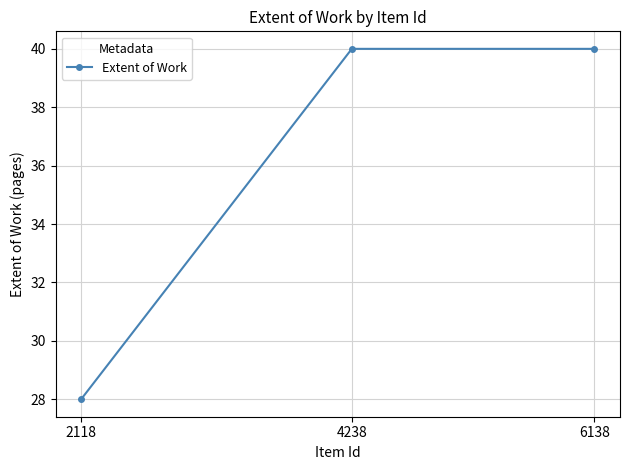

How many values are between 28 and 40?

3